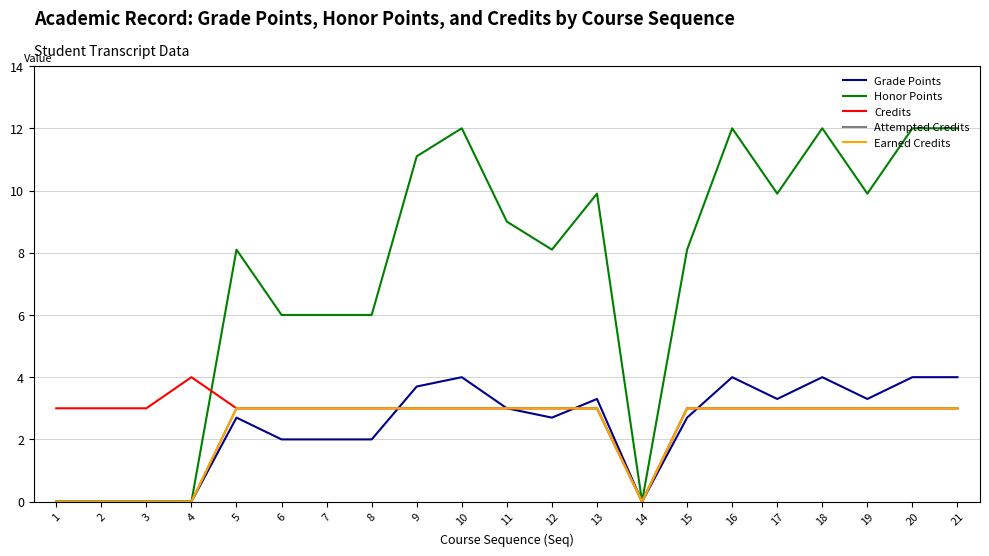

What is the value of the Credits point at the 9th from the left?

3.0